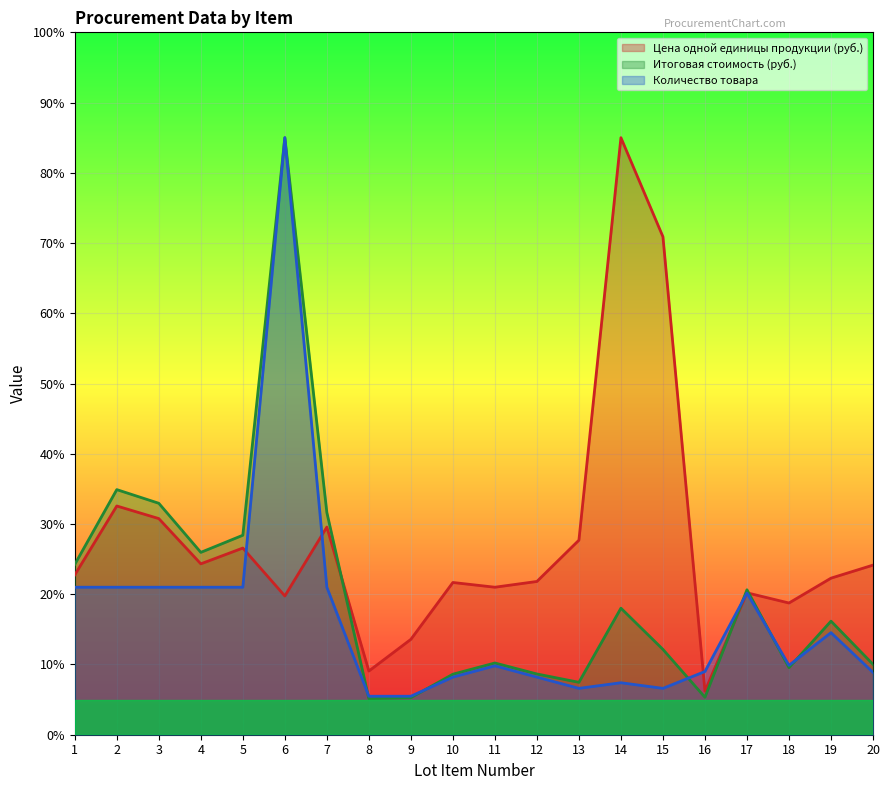

Reading left to right, list all the values displayed in this chart.

Цена одной единицы продукции (руб.): 1=22.8	2=32.6	3=30.8	4=24.3	5=26.6	6=19.8	7=29.6	8=9.1	9=13.6	10=21.7	11=21.0	12=21.8	13=27.7	14=85.0	15=70.9	16=6.2	17=20.2	18=18.8	19=22.3	20=24.1
Итоговая стоимость (руб.): 1=24.3	2=34.9	3=33.0	4=26.0	5=28.4	6=85.0	7=31.6	8=5.1	9=5.3	10=8.6	11=10.2	12=8.6	13=7.5	14=18.0	15=12.1	16=5.3	17=20.6	18=9.6	19=16.2	20=10.0
Количество товара: 1=21.0	2=21.0	3=21.0	4=21.0	5=21.0	6=85.0	7=21.0	8=5.5	9=5.5	10=8.2	11=9.8	12=8.2	13=6.6	14=7.4	15=6.6	16=9.0	17=20.2	18=9.9	19=14.5	20=8.9